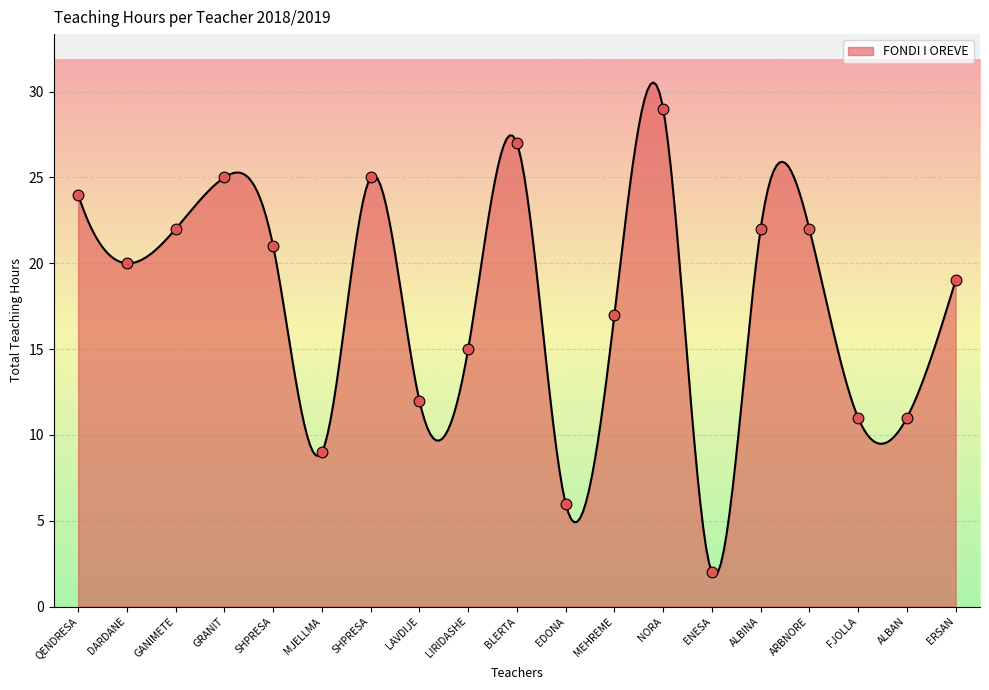

What is the highest value of the FONDI I OREVE series?

30.5